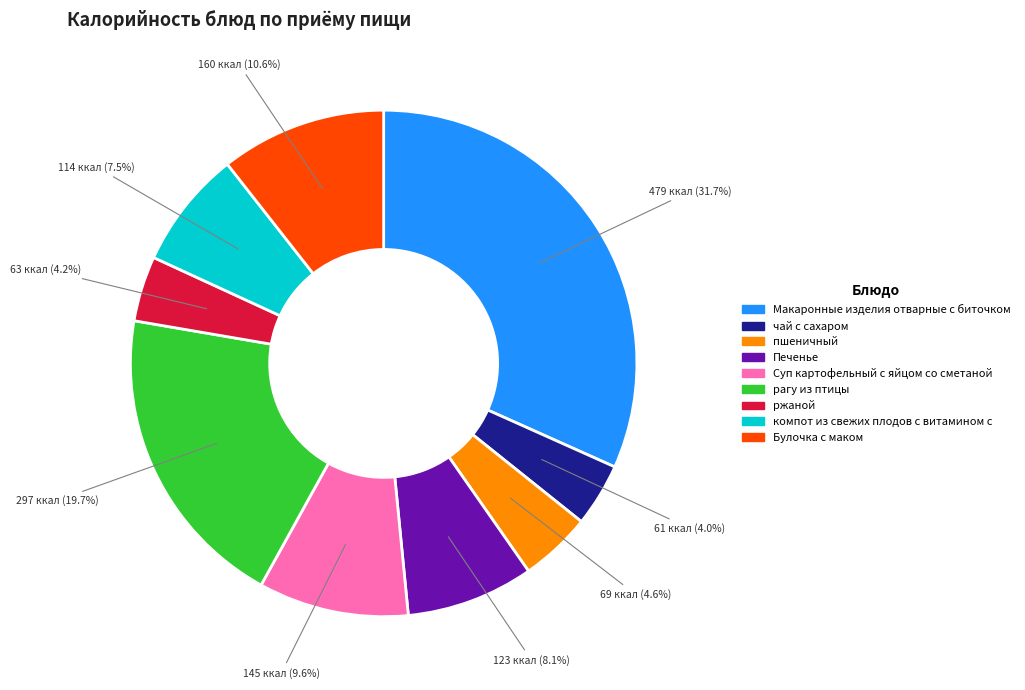

To the nearest percent, what percentage of the pie is Печенье?

8%